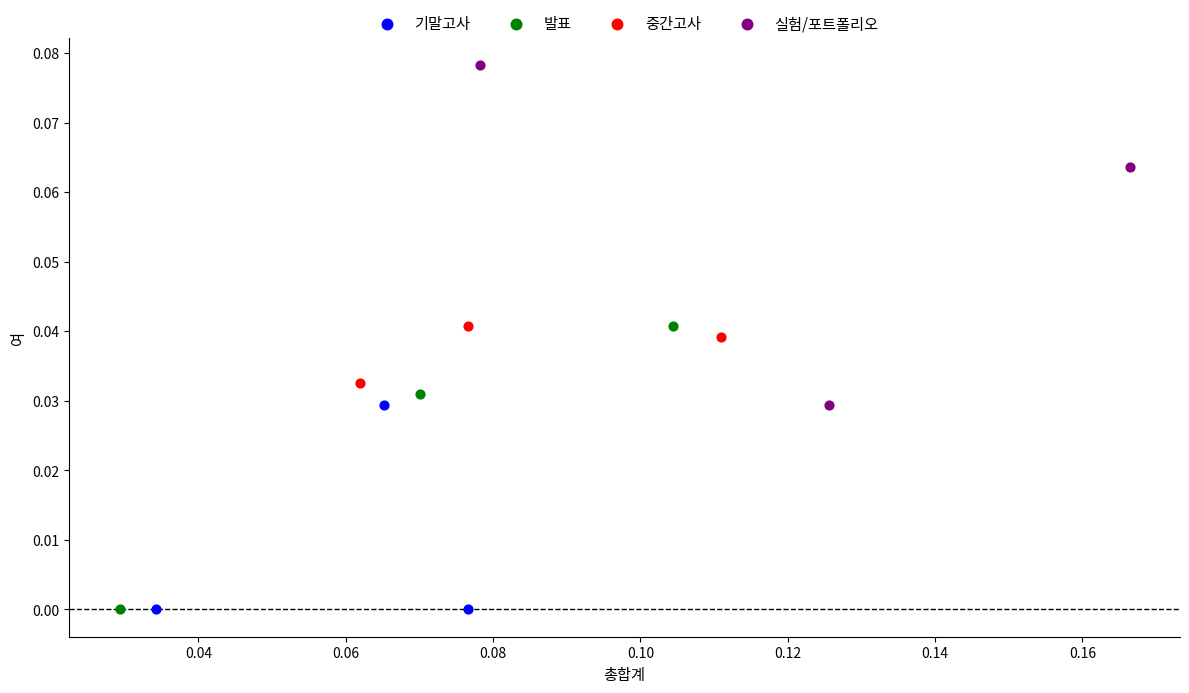

Which series contains the highest Y value?

실험/포트폴리오